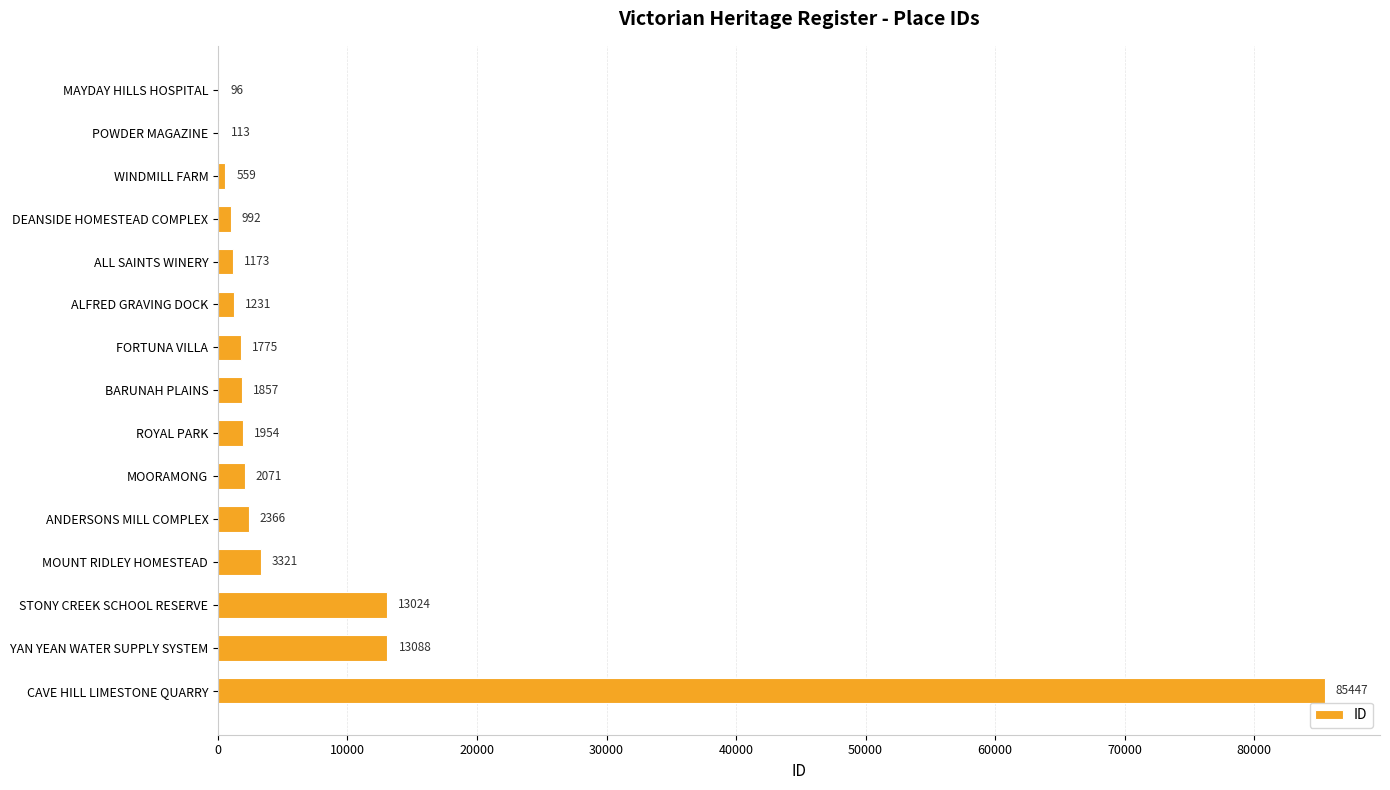

True or false: the data shows 3321 at MOUNT RIDLEY HOMESTEAD.

True